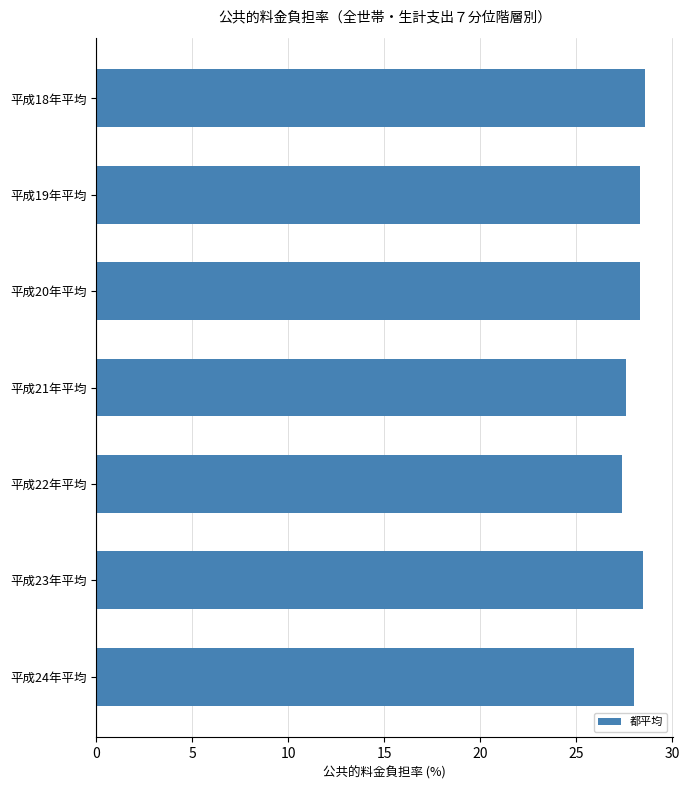

What is the ratio of the value at 平成22年平均 to the value at 平成21年平均?

1.0